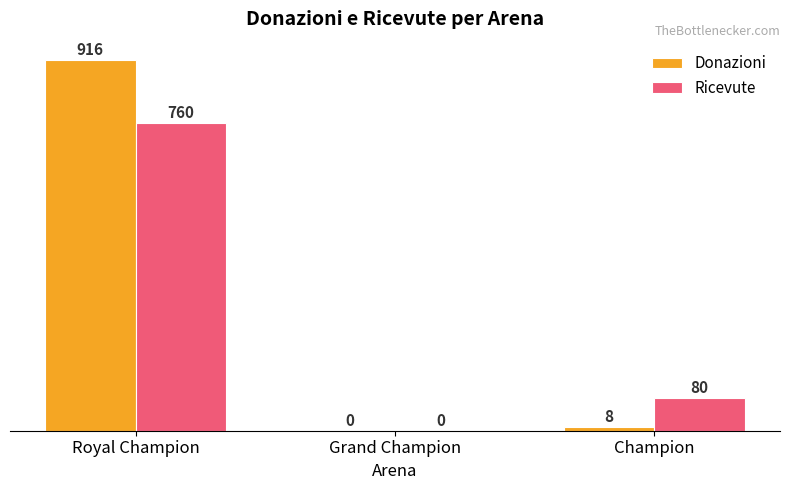

What is the average value of the Donazioni series?

308